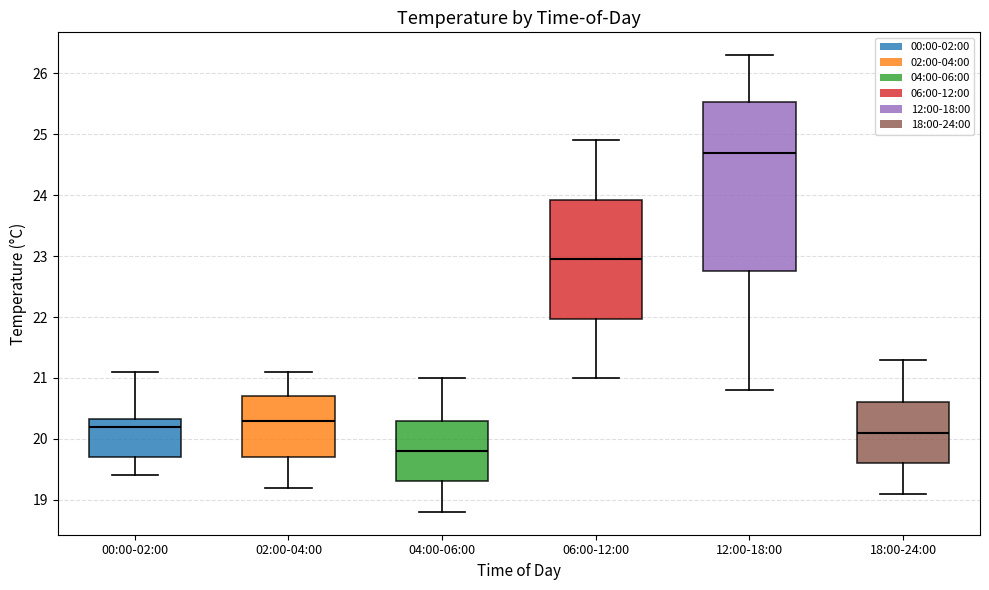

Reading left to right, transcribe this box plot: for each box, give where its median line is, the range the box spans, and where its two whiskers end, as read against the y-axis. The values are not printed on the chart, so give them approximately, as read against the axis.

00:00-02:00: median 20.2, box 19.7 to 20.3, whiskers 19.4 to 21.1
02:00-04:00: median 20.3, box 19.7 to 20.7, whiskers 19.2 to 21.1
04:00-06:00: median 19.8, box 19.3 to 20.3, whiskers 18.8 to 21.0
06:00-12:00: median 23.0, box 22.0 to 23.9, whiskers 21.0 to 24.9
12:00-18:00: median 24.7, box 22.8 to 25.5, whiskers 20.8 to 26.3
18:00-24:00: median 20.1, box 19.6 to 20.6, whiskers 19.1 to 21.3